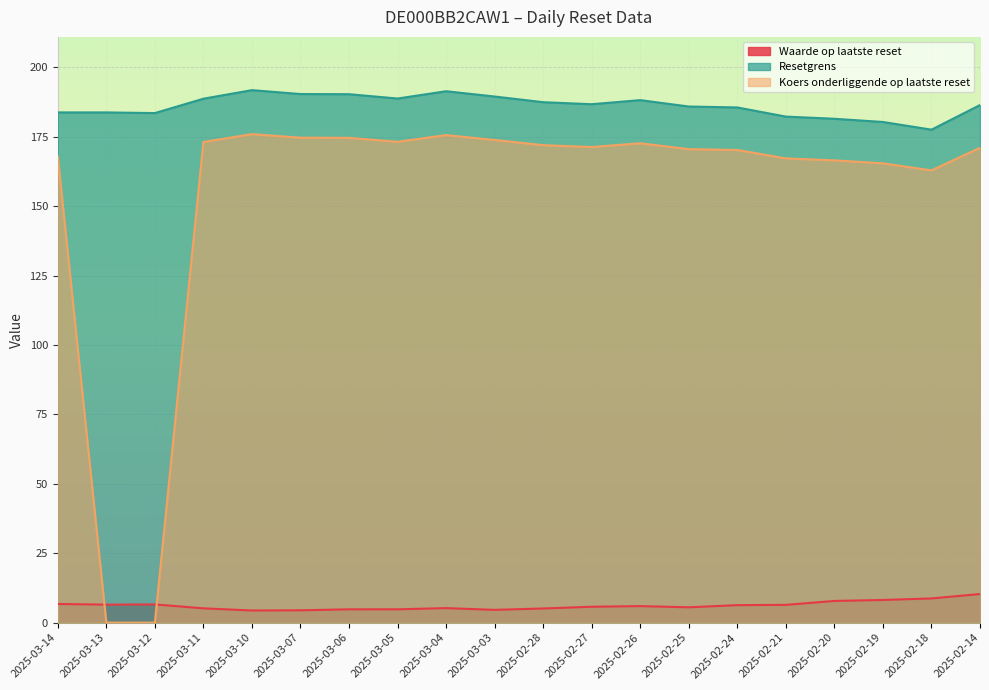

Which category has the highest value in the Waarde op laatste reset series?

2025-02-14